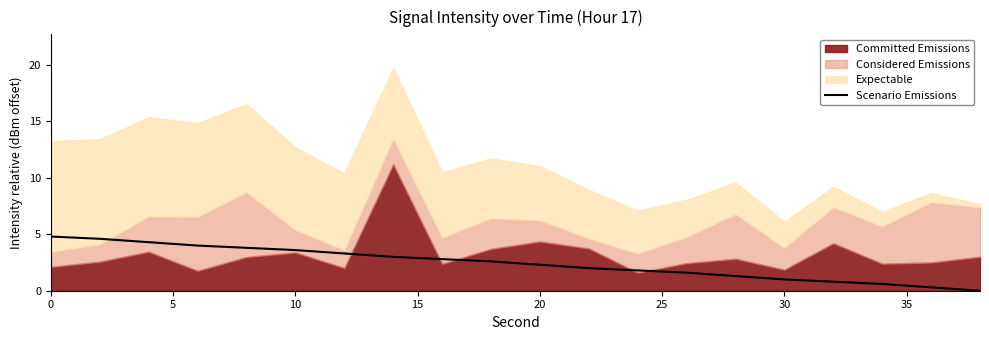

How many values are above zero?

19